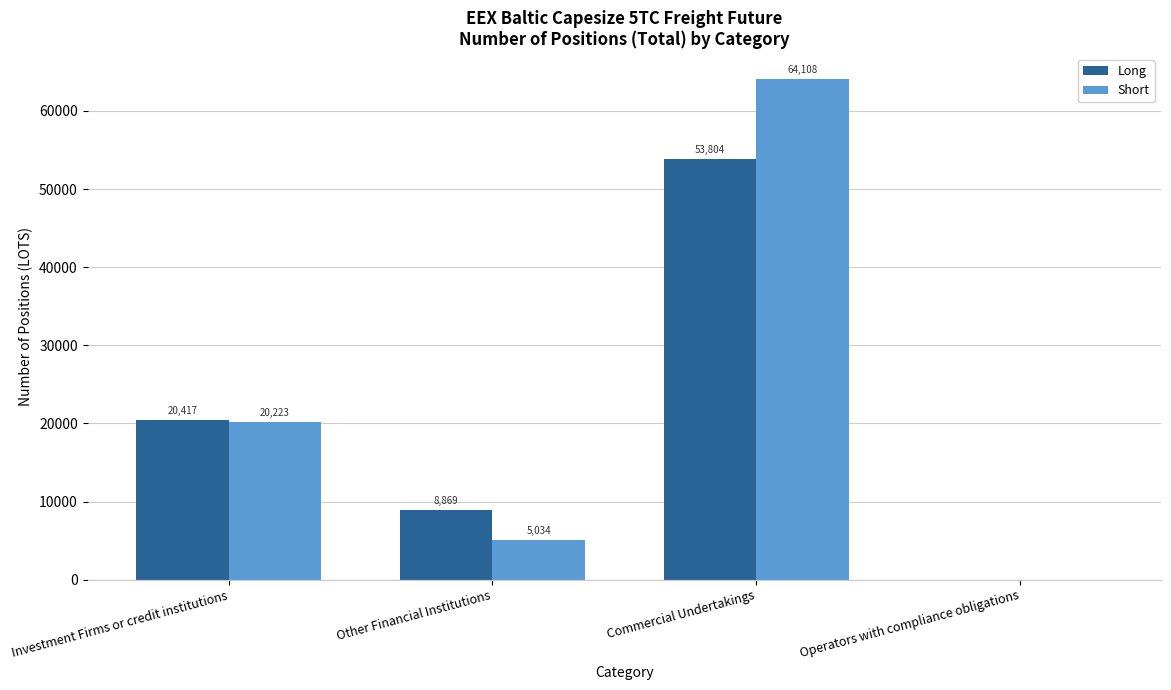

What is the sum of the Short values at Other Financial Institutions and Operators with compliance obligations?

5034.0